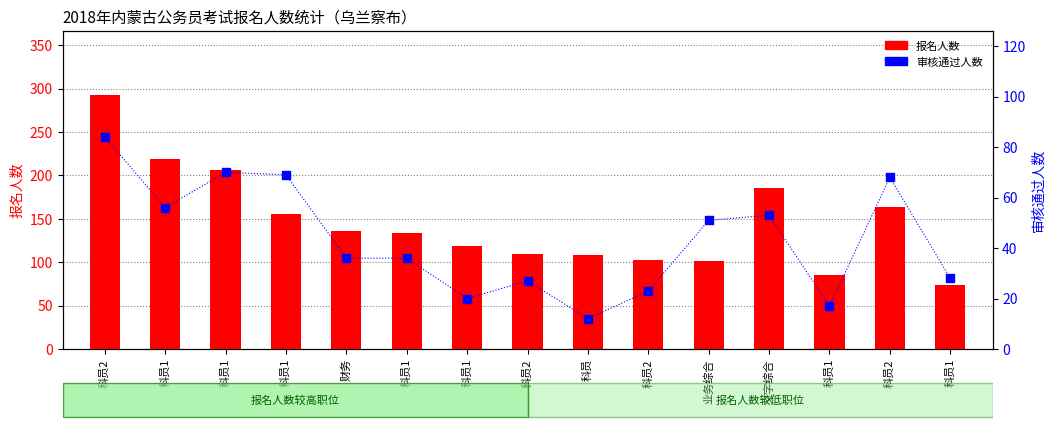

Which series has the widest spread of Y values?

报名人数